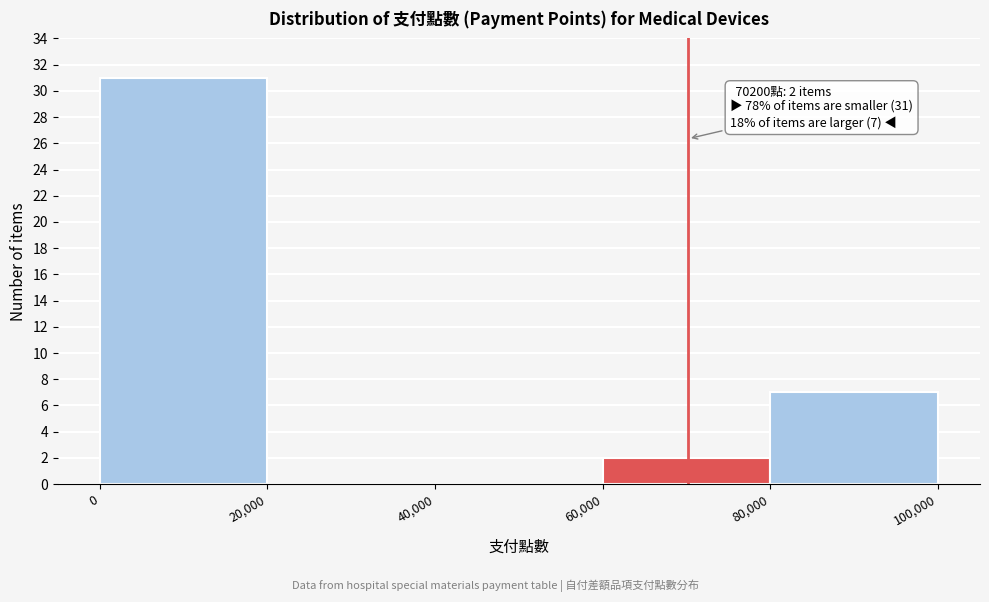

Over which range of the x-axis is the bar tallest?

0 to 20,000